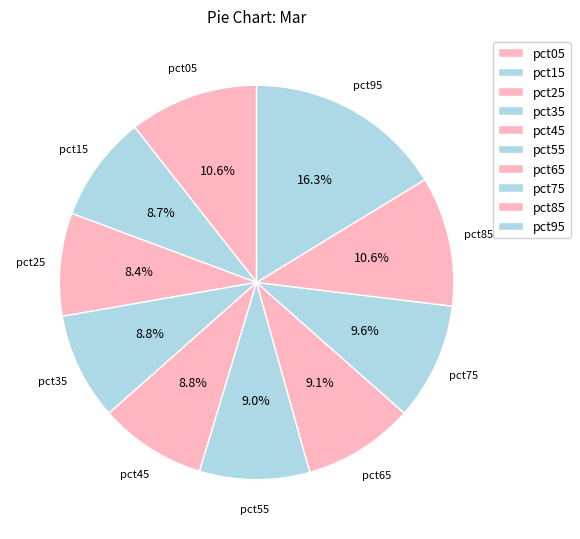

Is there a majority slice in this chart?

No